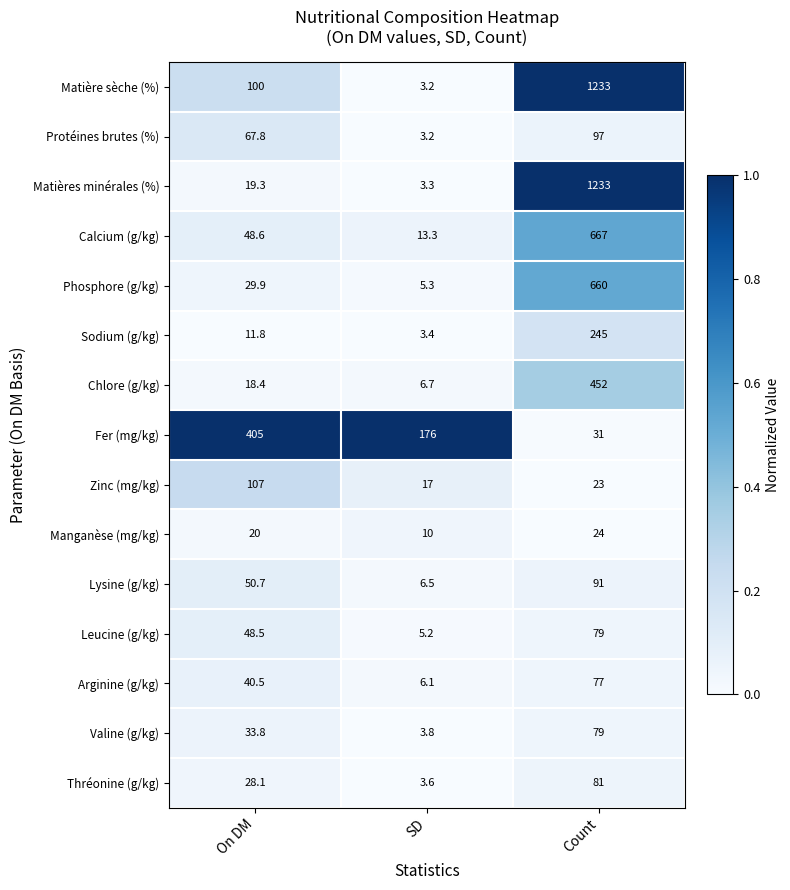

What is the difference between the highest and lowest values at SD?

172.8